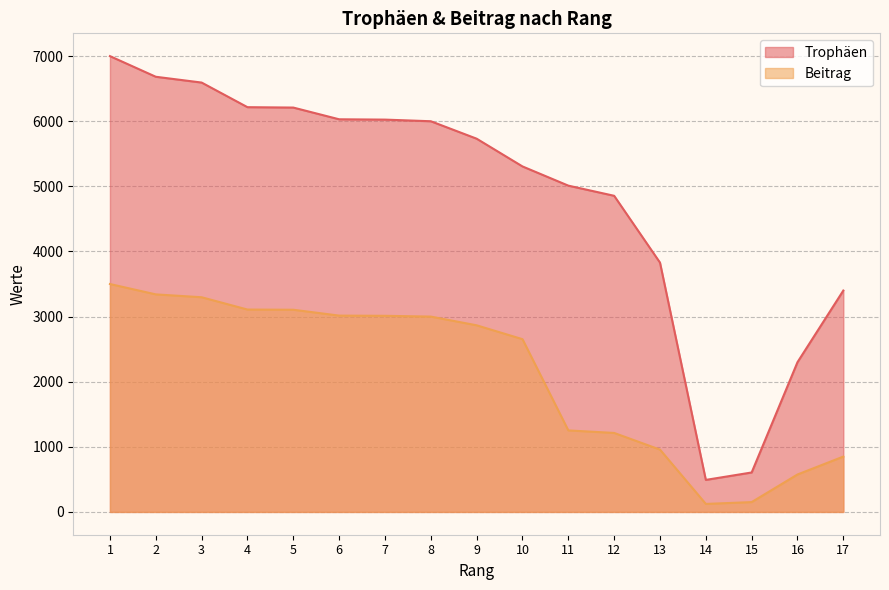

Which series has the largest total across all categories?

Trophäen